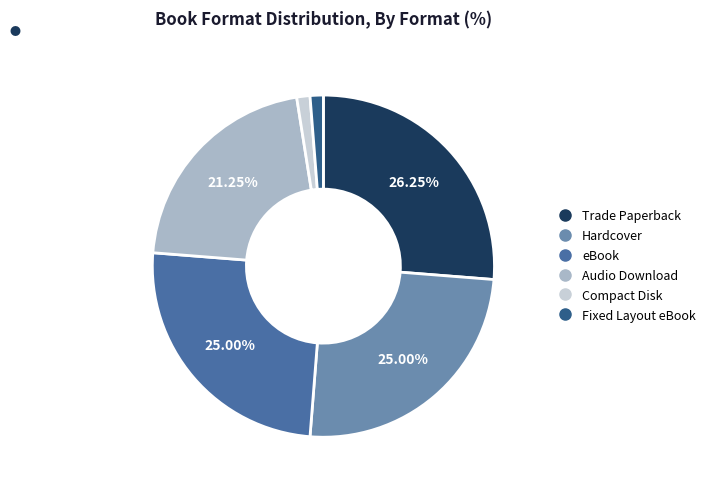

What percentage is the Audio Download slice, to the nearest percent?

21%